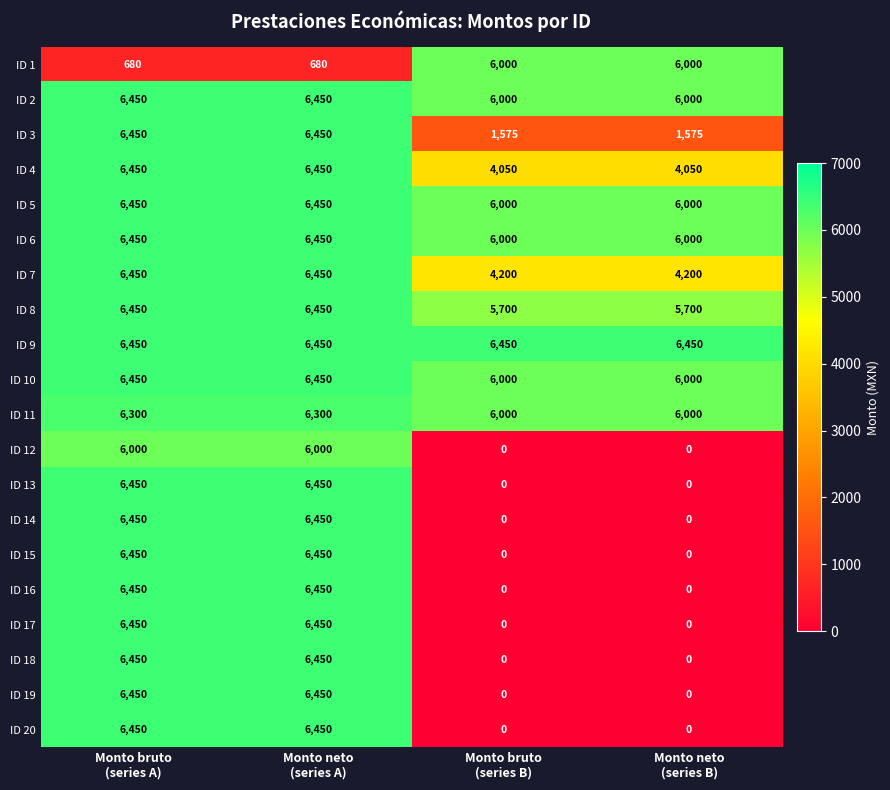

At how many categories does at least one series exceed 1596?

4